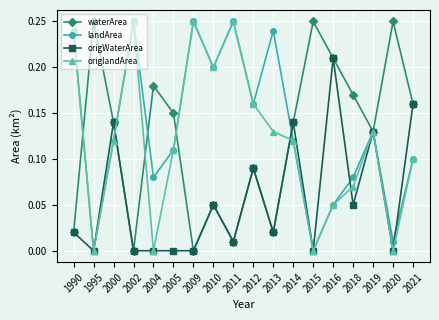

Is the value of landArea at 2018 greater than the value of waterArea at 2011?

Yes